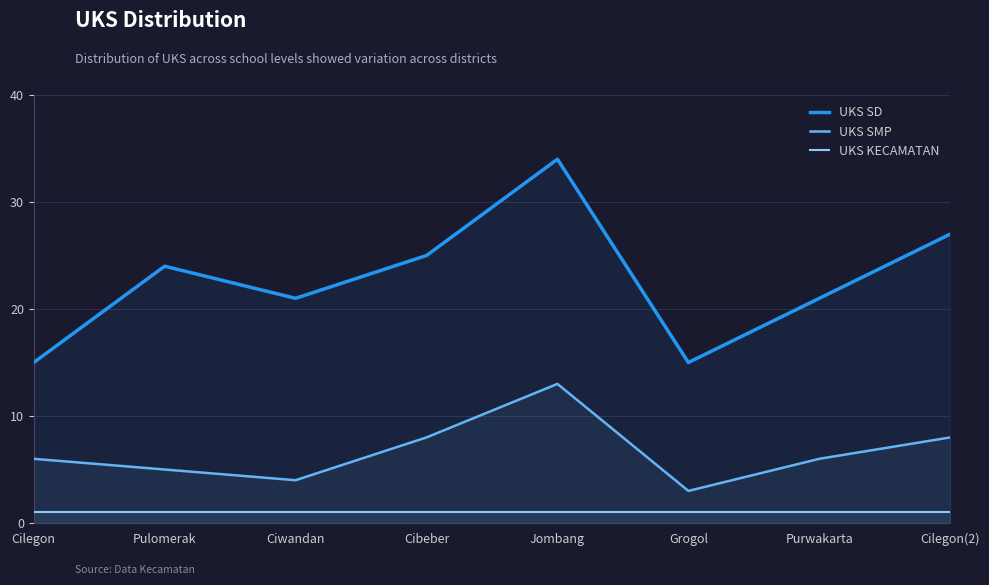

What is the spread (max minus min) of values at Jombang?

33